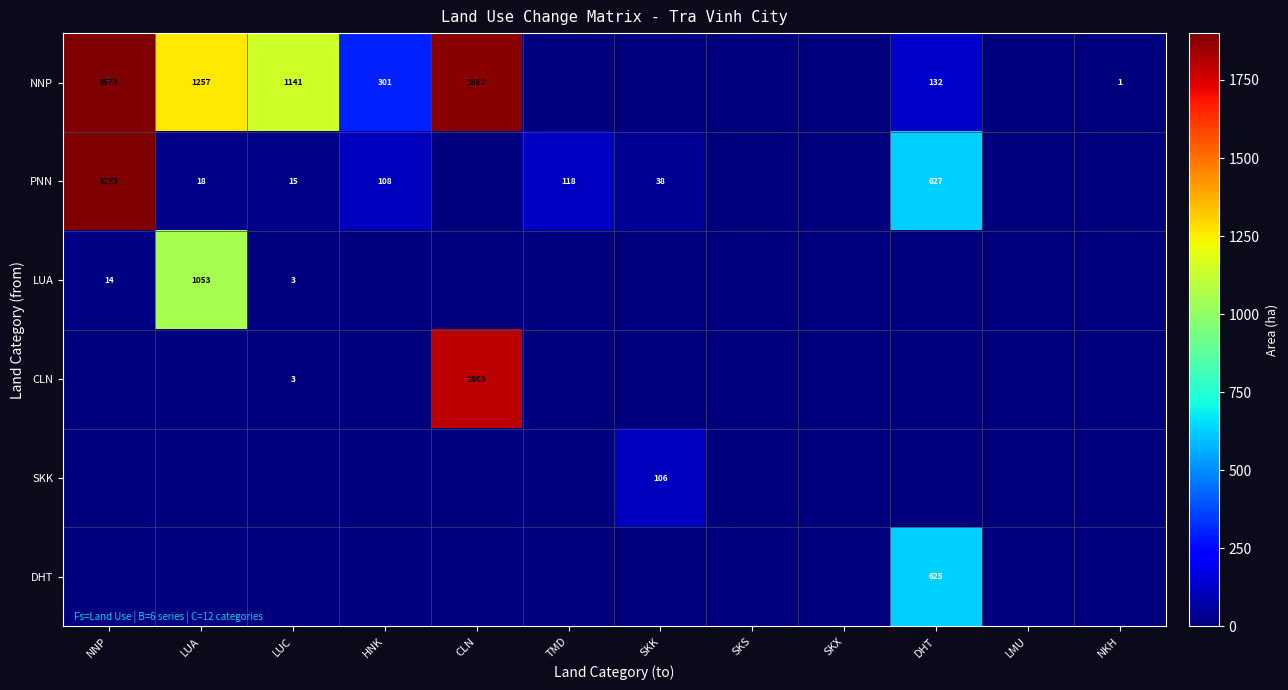

What is the total value across all series at HNK?

409.1